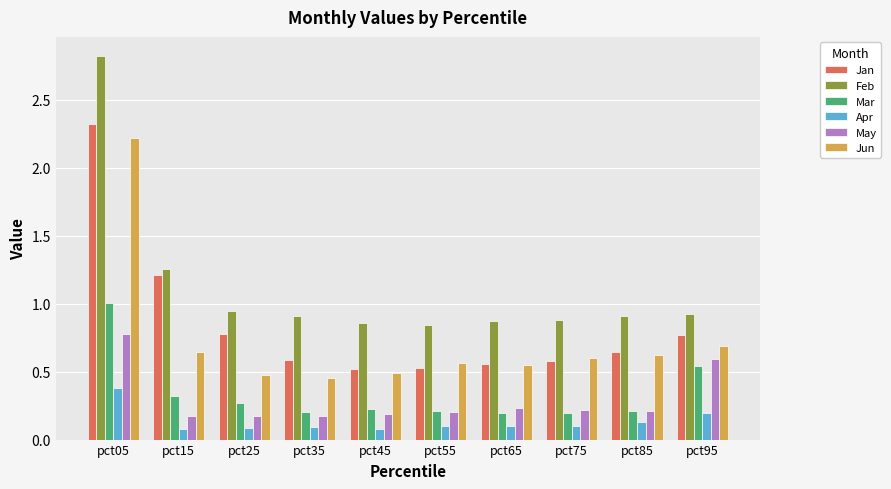

List the series in order of their peak value, lowest first.

Apr, May, Mar, Jun, Jan, Feb